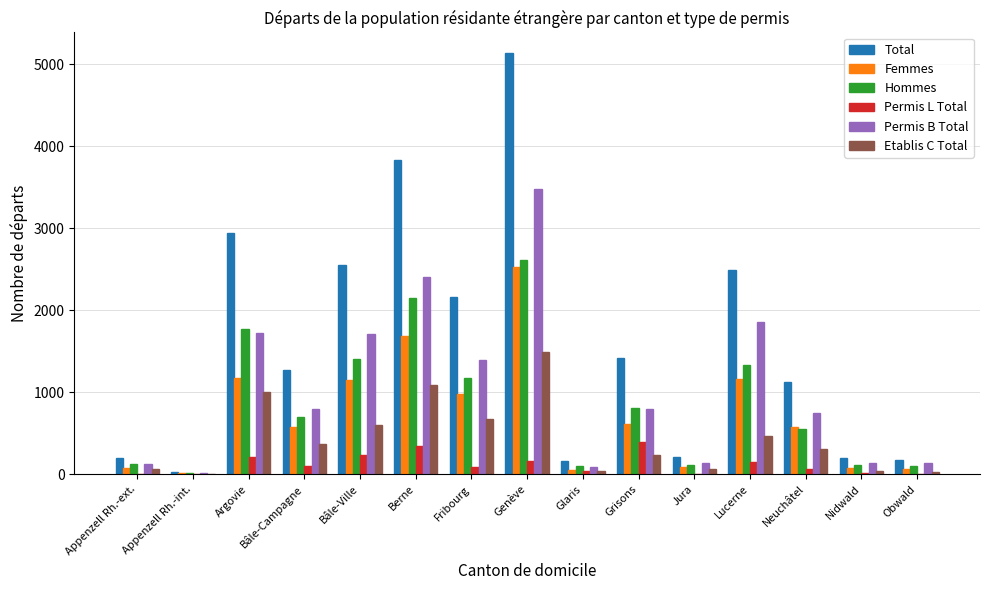

Which series changed the most between Appenzell Rh.-ext. and Bâle-Ville?

Total